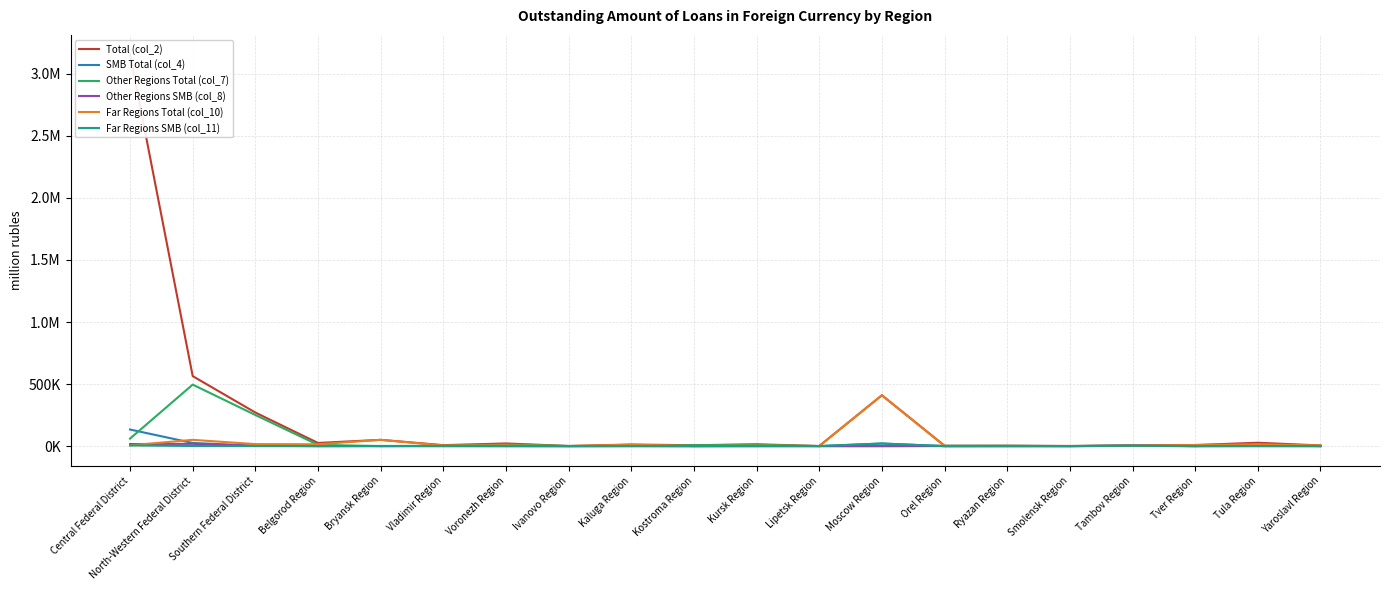

What are all the series names shown in the legend?

Total (col_2), SMB Total (col_4), Other Regions Total (col_7), Other Regions SMB (col_8), Far Regions Total (col_10), Far Regions SMB (col_11)